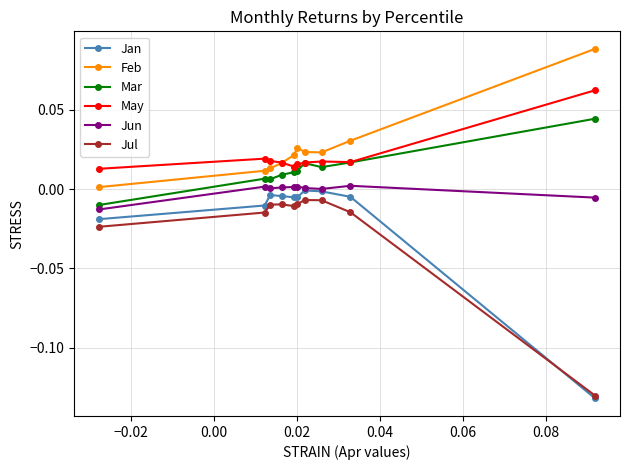

True or false: Mar and Jul cross at least once.

False